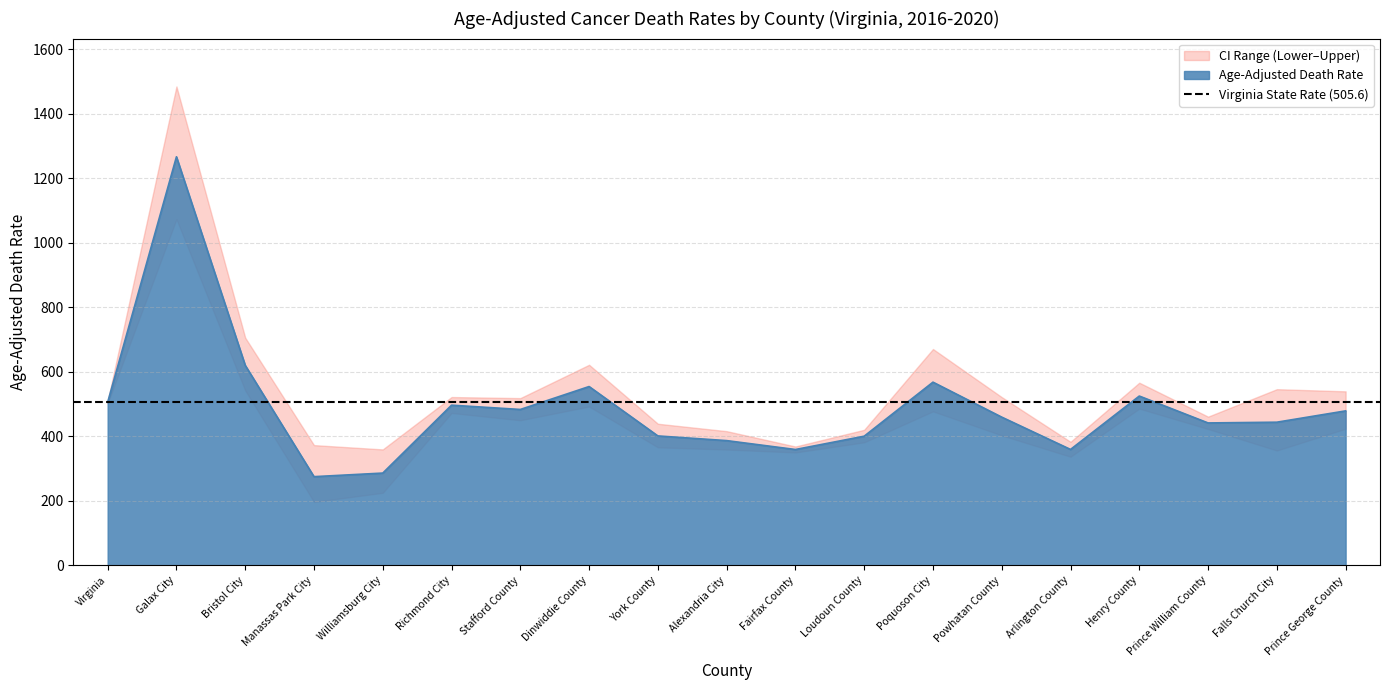

Reading left to right, list all the values displayed in this chart.

Age-Adjusted Death Rate: Virginia=505.6	Galax City=1266.9	Bristol City=620.0	Manassas Park City=274.8	Williamsburg City=285.9	Richmond City=496.5	Stafford County=483.2	Dinwiddie County=554.3	York County=401.1	Alexandria City=386.6	Fairfax County=359.0	Loudoun County=400.3	Poquoson City=567.9	Powhatan County=459.4	Arlington County=359.2	Henry County=524.8	Prince William County=441.4	Falls Church City=443.7	Prince George County=478.8
Upper CI (Rate): Virginia=509.4	Galax City=1485.0	Bristol City=705.8	Manassas Park City=372.6	Williamsburg City=359.3	Richmond City=521.7	Stafford County=518.4	Dinwiddie County=621.8	York County=438.9	Alexandria City=415.9	Fairfax County=368.3	Loudoun County=420.1	Poquoson City=670.7	Powhatan County=521.5	Arlington County=382.9	Henry County=566.2	Prince William County=460.9	Falls Church City=546.1	Prince George County=539.4
Lower CI (Rate): Virginia=501.9	Galax City=1073.4	Bristol City=542.2	Manassas Park City=196.5	Williamsburg City=224.7	Richmond City=472.3	Stafford County=449.7	Dinwiddie County=492.3	York County=365.8	Alexandria City=358.9	Fairfax County=349.8	Loudoun County=381.3	Poquoson City=477.3	Powhatan County=402.8	Arlington County=336.6	Henry County=485.8	Prince William County=422.6	Falls Church City=355.9	Prince George County=423.4